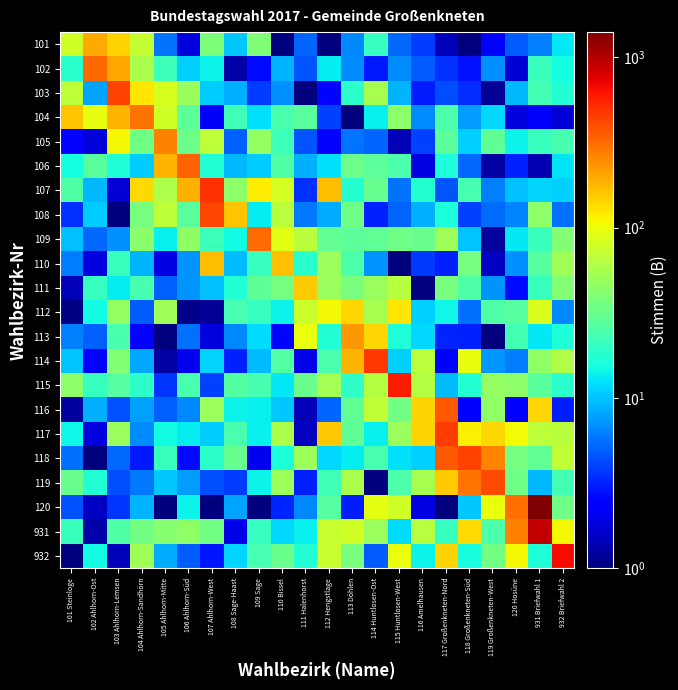

Rank the series at 102 Ahlhorn-Ost from highest to lowest value.

102, 101, 104, 106, 115, 111, 119, 932, 112, 108, 107, 116, 103, 109, 113, 114, 117, 110, 105, 120, 931, 118